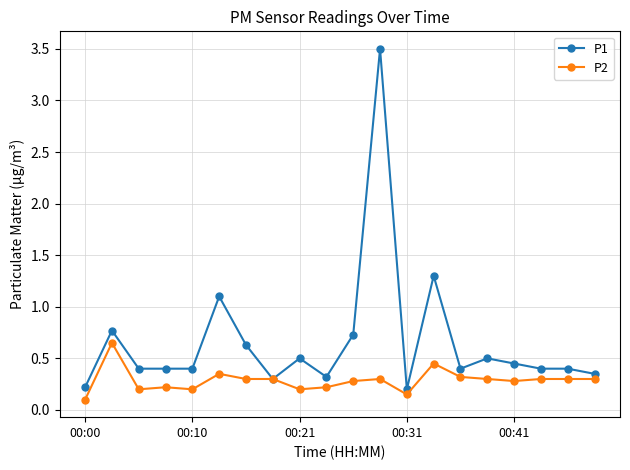

Rank the series by their maximum value, from highest to lowest.

P1, P2